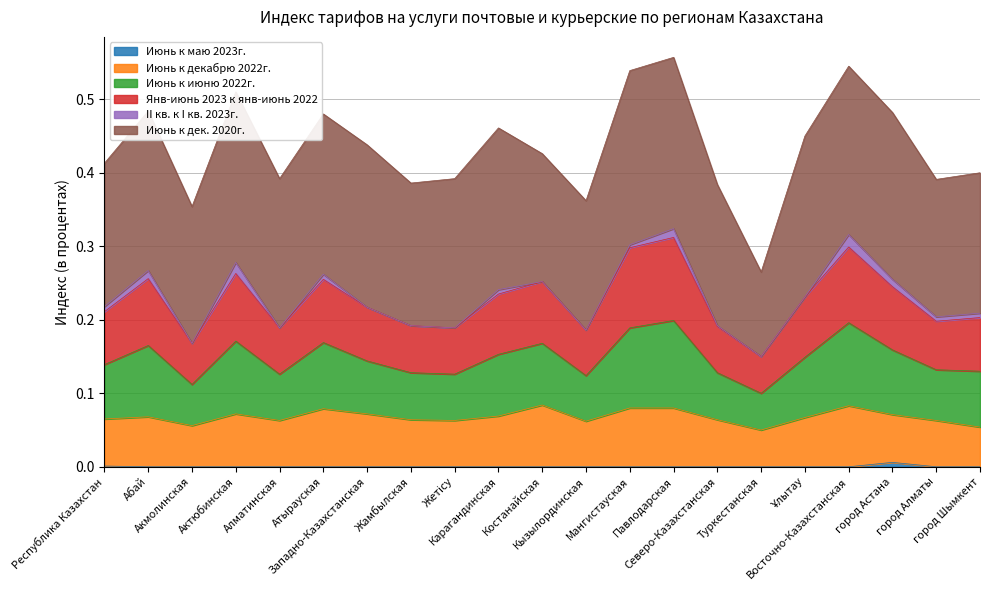

What position from the right is Алматинская?

17